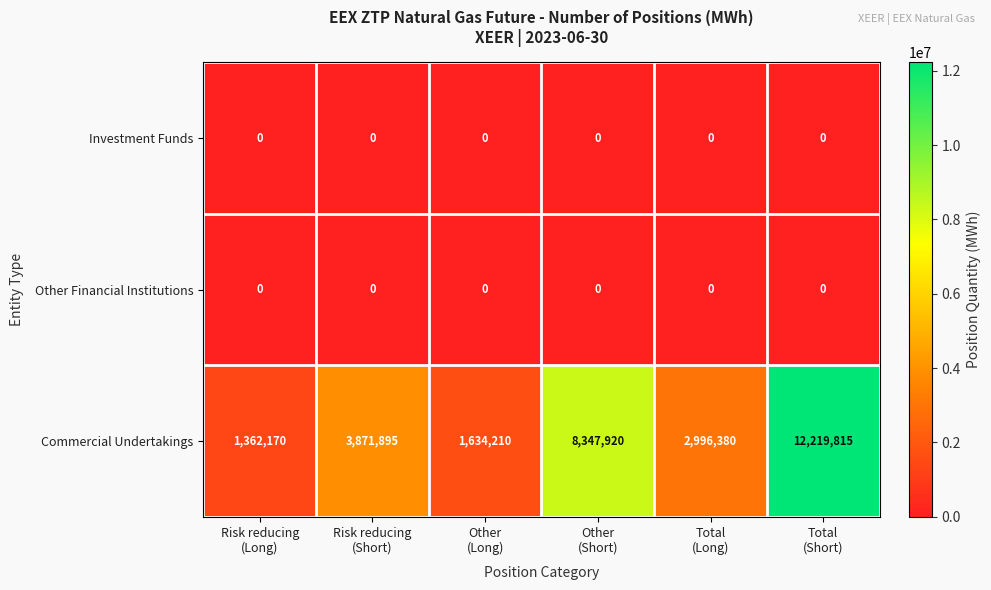

What is the sum of all Commercial Undertakings values?

30432390